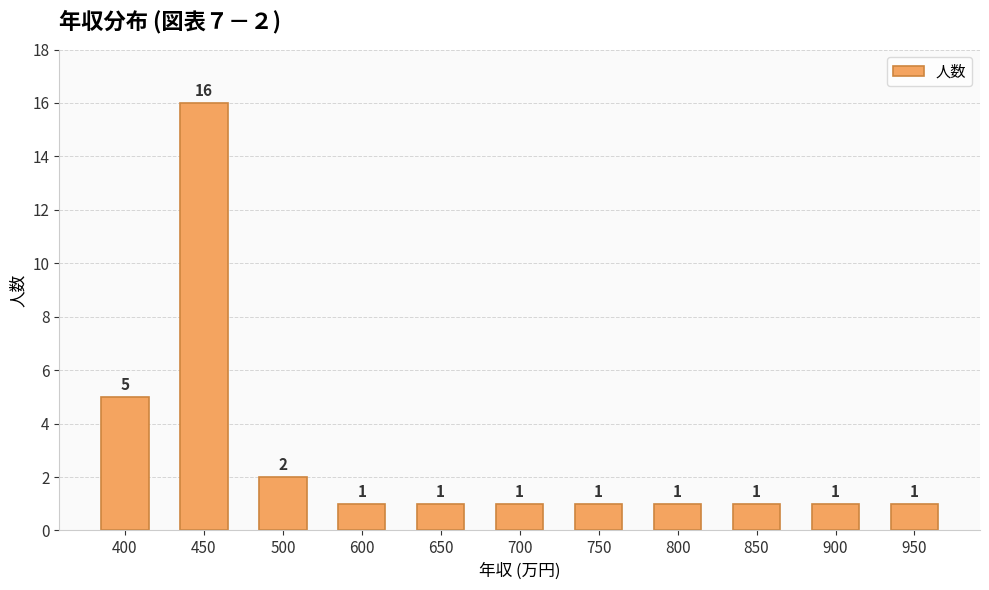

Read the value at 450, to the nearest 5.

15